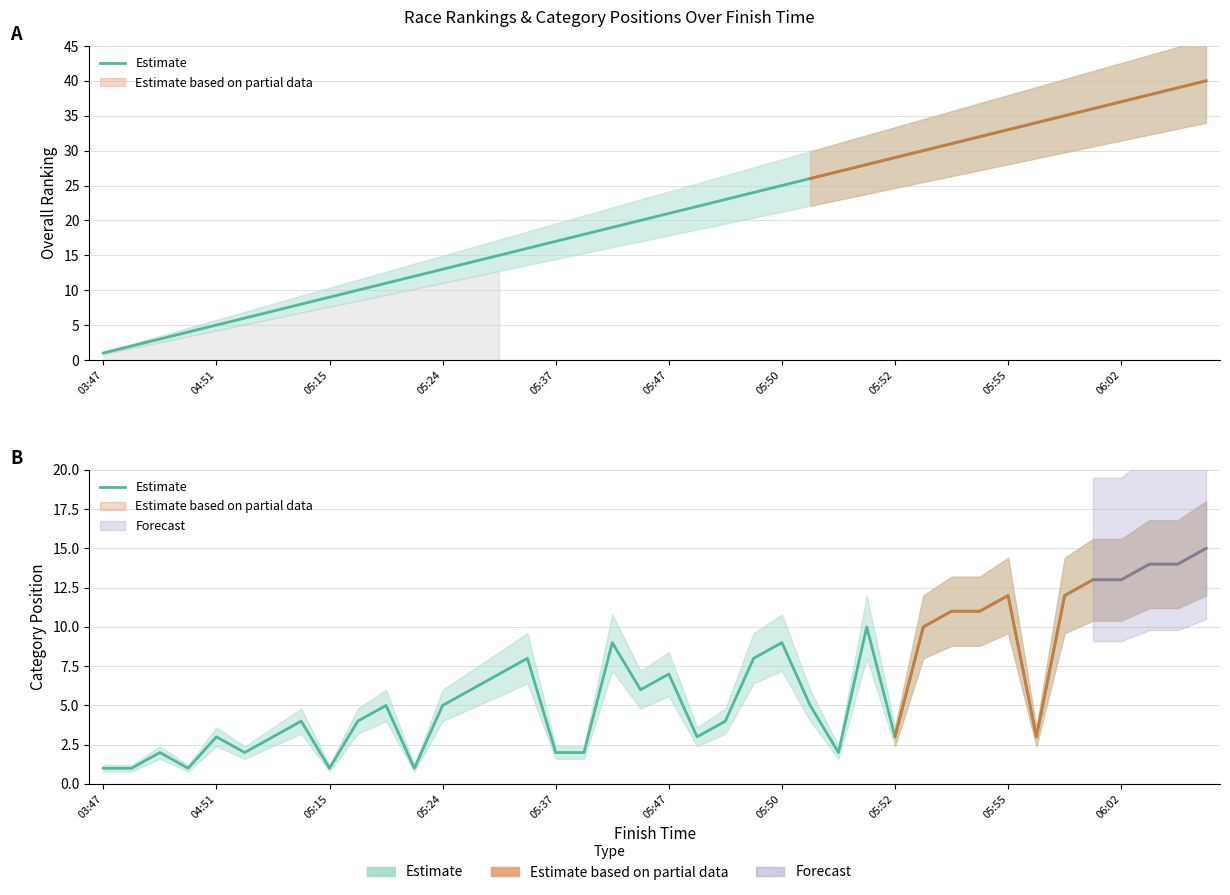

True or false: there are more than 1 points higher than both neighbors.

True